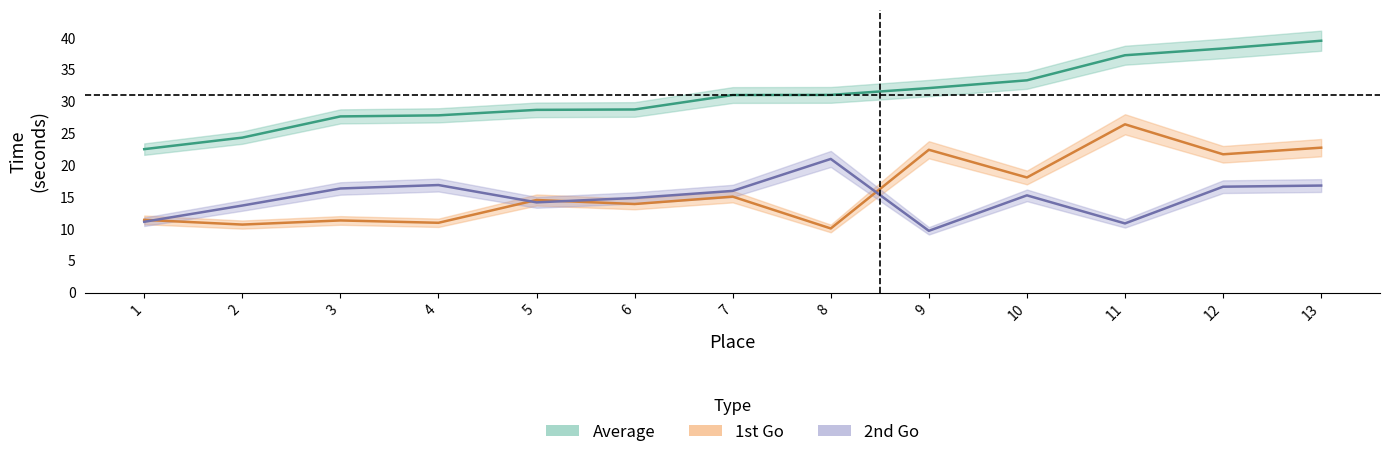

At how many categories does at least one series exceed 15?

13